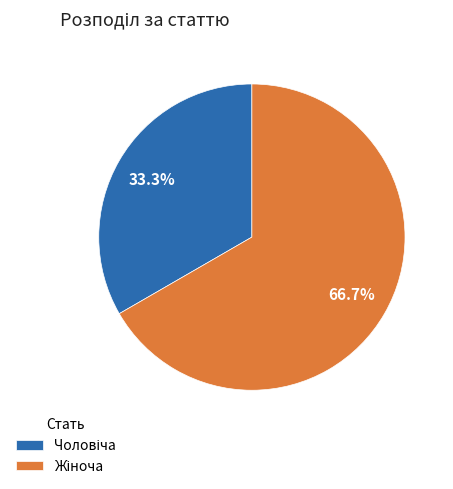

Does any single category account for the majority?

Yes